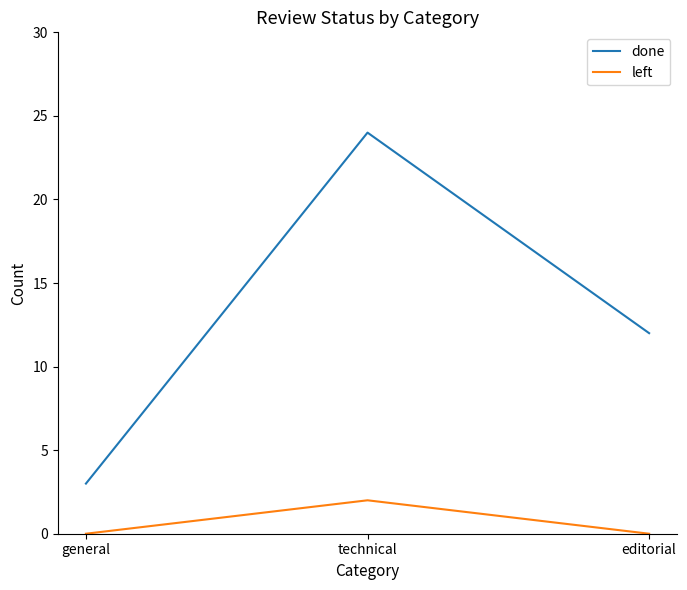

What is the average value of the done series?

13